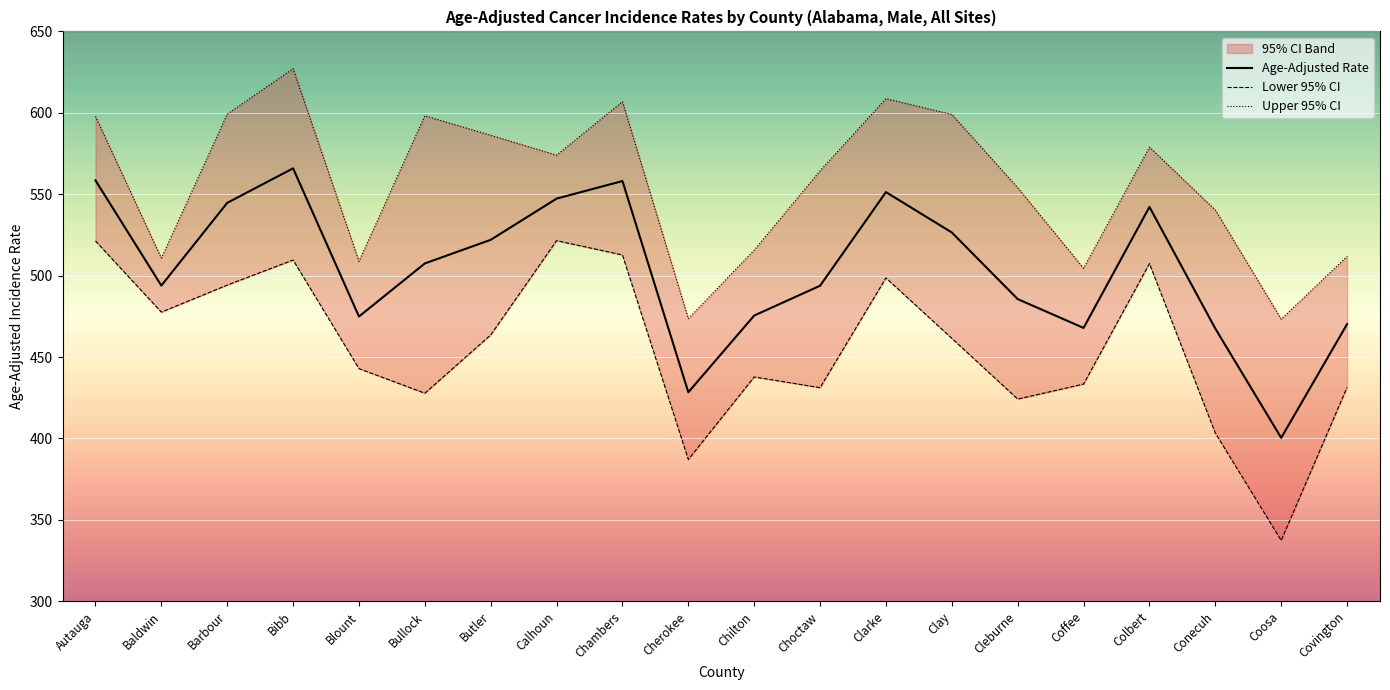

Between Bibb and Covington, which series saw the biggest shift?

Upper 95% CI